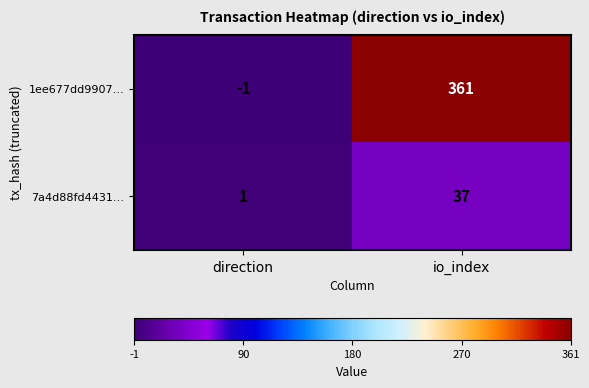

What is the greatest value displayed?

361